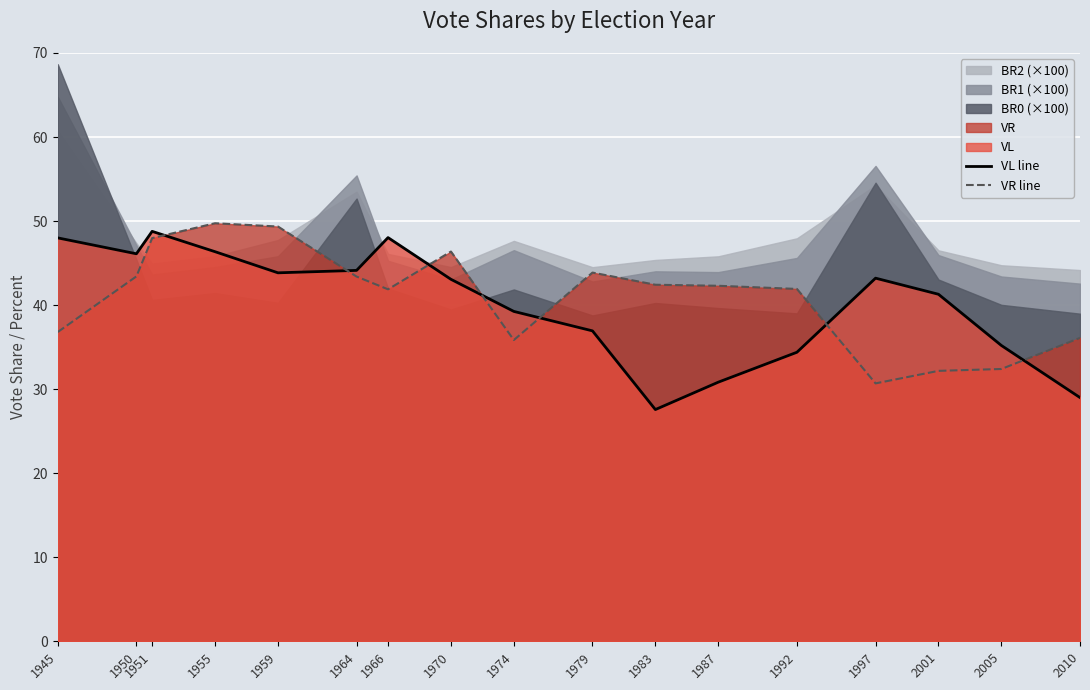

At which label does VR line reach its minimum?

1997